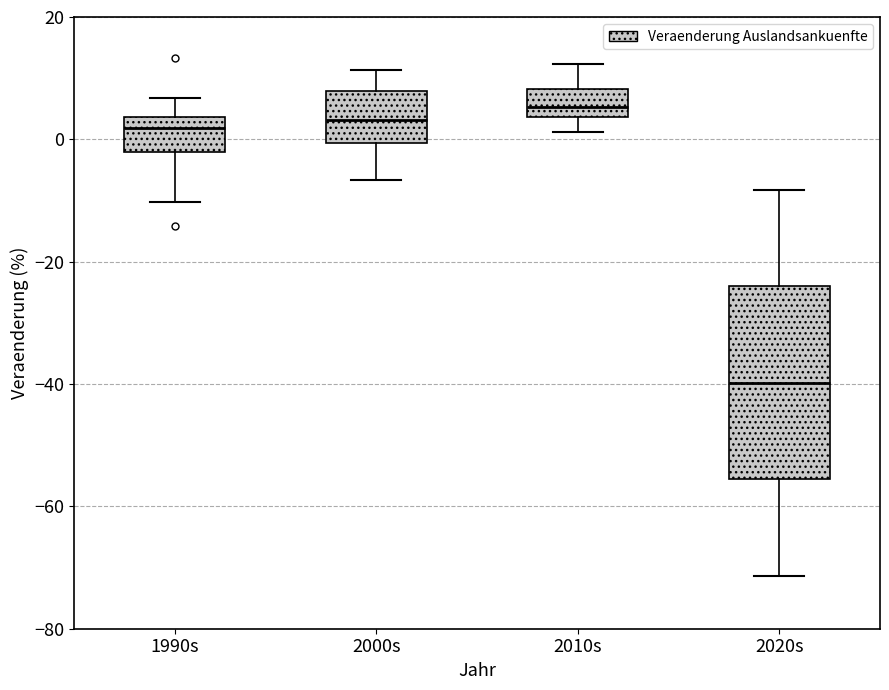

Reading left to right, transcribe this box plot: for each box, give where its median line is, the range the box spans, and where its two whiskers end, as read against the y-axis. The values are not printed on the chart, so give them approximately, as read against the axis.

1990s: median 2, box -2 to 4, whiskers -10 to 6
2000s: median 4, box 0 to 8, whiskers -6 to 12
2010s: median 6, box 4 to 8, whiskers 2 to 12
2020s: median -40, box -56 to -24, whiskers -72 to -8